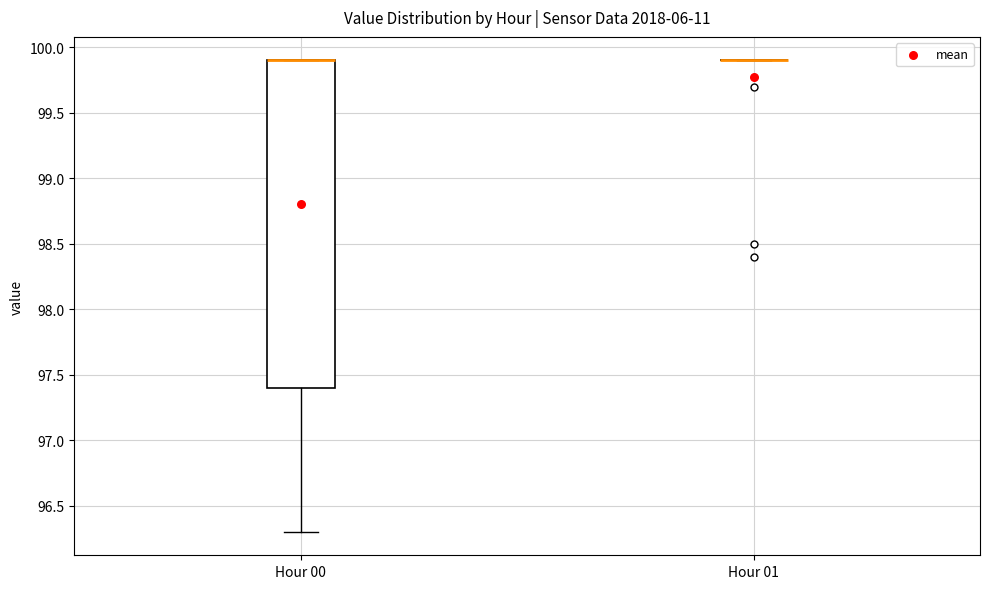

Which box is the tallest, from its lower edge to its upper edge?

Hour 00